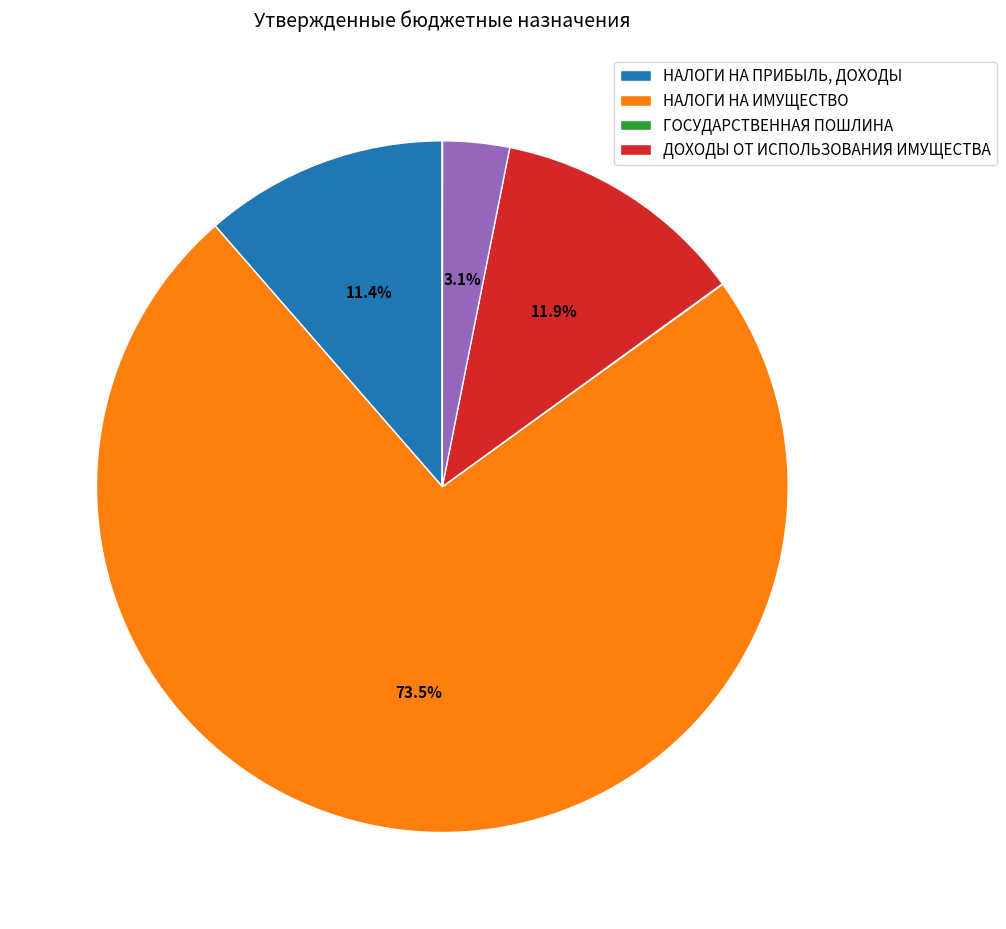

Which category has the smallest portion of the pie?

НАЛОГИ НА СОВОКУПНЫЙ ДОХОД